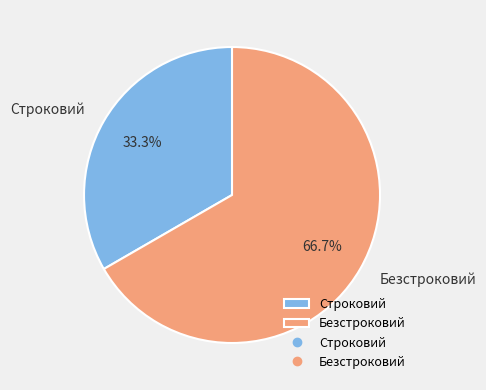

What percentage do Строковий and Безстроковий together represent?

100.0%